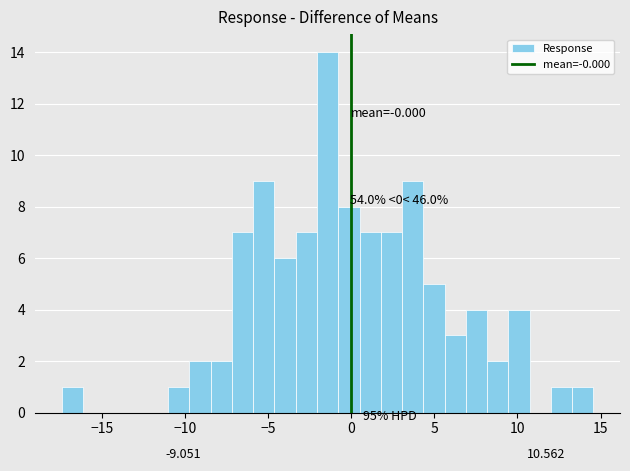

Read against the x-axis, roughly where is the centre of the tallest bar?

-1.5